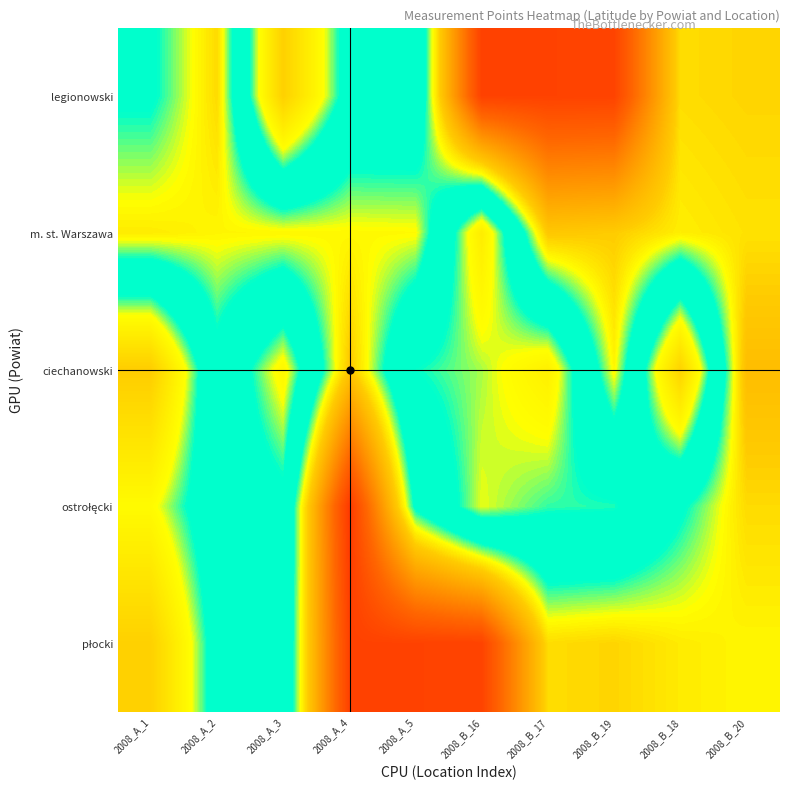

How many data points does each series have?

10